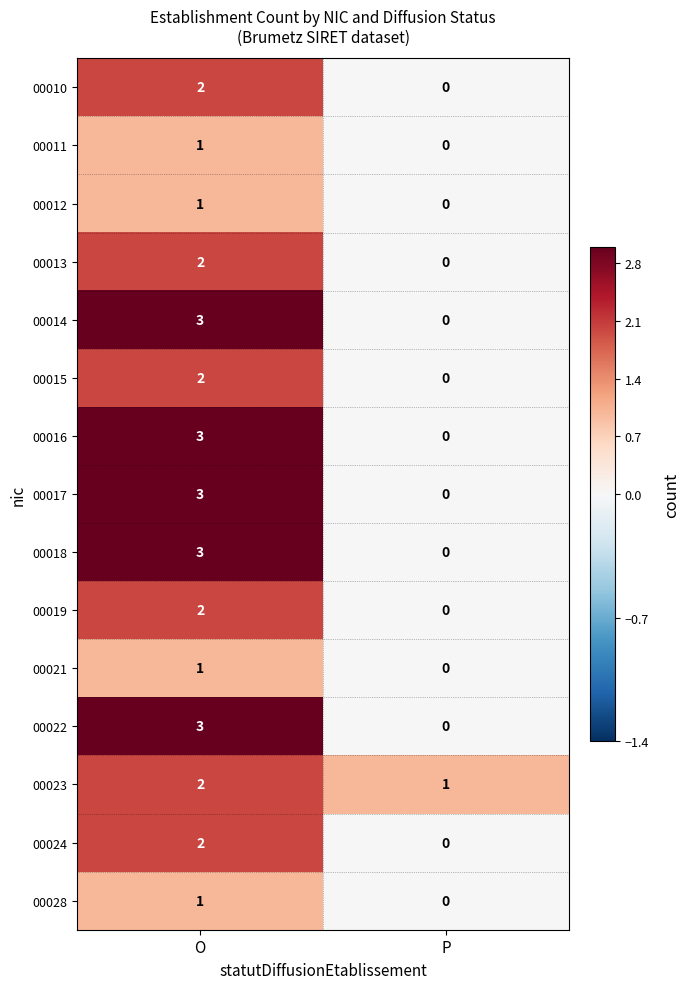

At which category does the chart reach its minimum across all series?

P